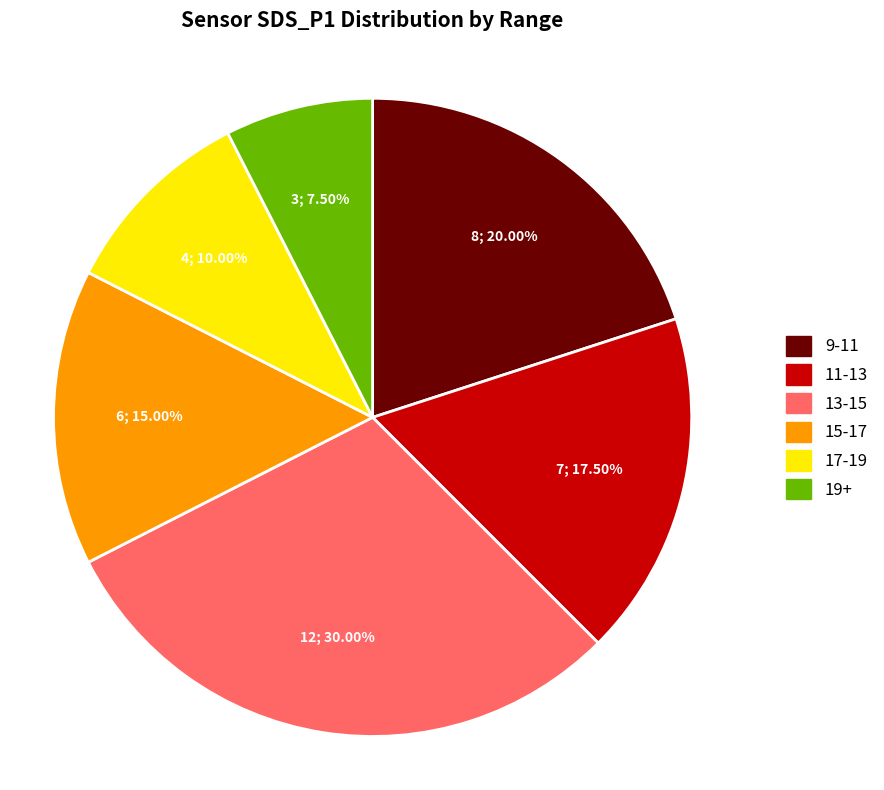

Does any single category account for the majority?

No